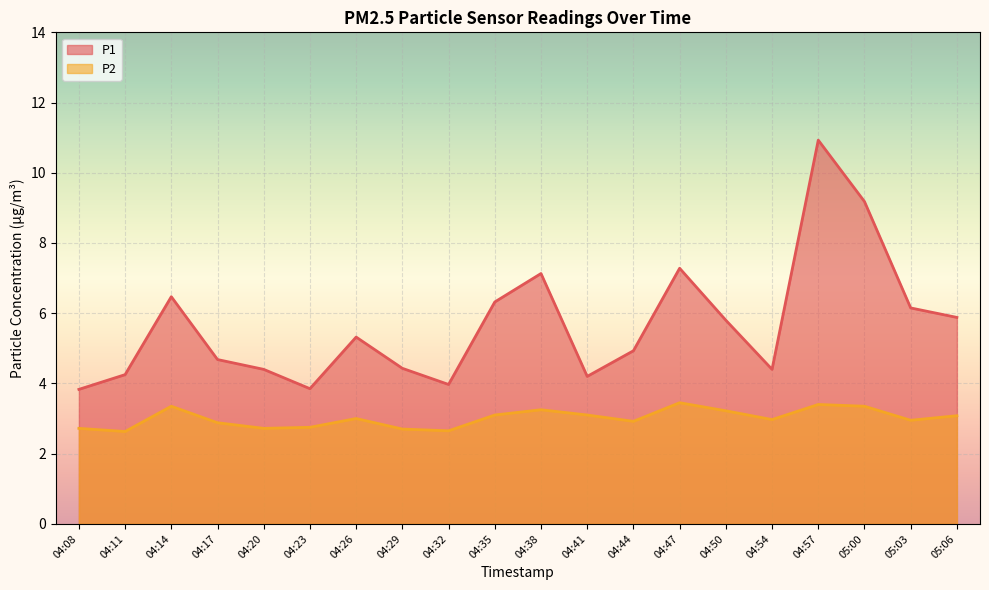

What is the total value across all series at 04:14?

9.8